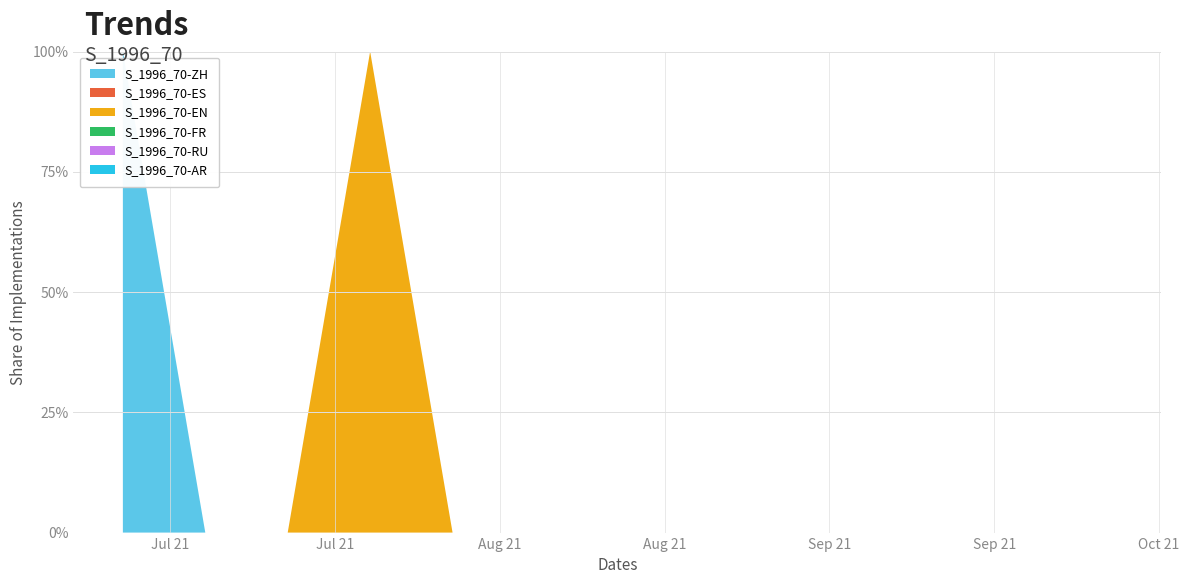

Reading right to left, transcribe all the data shown in this chart.

S_1996_70-ZH: 2021-10-01=0	2021-09-24=0	2021-09-17=0	2021-09-10=0	2021-09-03=0	2021-08-27=0	2021-08-20=0	2021-08-17=0	2021-08-13=0	2021-08-06=0	2021-07-30=0	2021-07-23=0	2021-07-16=0	2021-07-09=1
S_1996_70-ES: 2021-10-01=0	2021-09-24=0	2021-09-17=0	2021-09-10=0	2021-09-03=0	2021-08-27=0	2021-08-20=0	2021-08-17=0	2021-08-13=0	2021-08-06=0	2021-07-30=0	2021-07-23=0	2021-07-16=0	2021-07-09=0
S_1996_70-EN: 2021-10-01=0	2021-09-24=0	2021-09-17=0	2021-09-10=0	2021-09-03=0	2021-08-27=0	2021-08-20=0	2021-08-17=0	2021-08-13=0	2021-08-06=0	2021-07-30=1	2021-07-23=0	2021-07-16=0	2021-07-09=0
S_1996_70-FR: 2021-10-01=0	2021-09-24=0	2021-09-17=0	2021-09-10=0	2021-09-03=0	2021-08-27=0	2021-08-20=0	2021-08-17=0	2021-08-13=0	2021-08-06=0	2021-07-30=0	2021-07-23=0	2021-07-16=0	2021-07-09=0
S_1996_70-RU: 2021-10-01=0	2021-09-24=0	2021-09-17=0	2021-09-10=0	2021-09-03=0	2021-08-27=0	2021-08-20=0	2021-08-17=0	2021-08-13=0	2021-08-06=0	2021-07-30=0	2021-07-23=0	2021-07-16=0	2021-07-09=0
S_1996_70-AR: 2021-10-01=0	2021-09-24=0	2021-09-17=0	2021-09-10=0	2021-09-03=0	2021-08-27=0	2021-08-20=0	2021-08-17=0	2021-08-13=0	2021-08-06=0	2021-07-30=0	2021-07-23=0	2021-07-16=0	2021-07-09=0